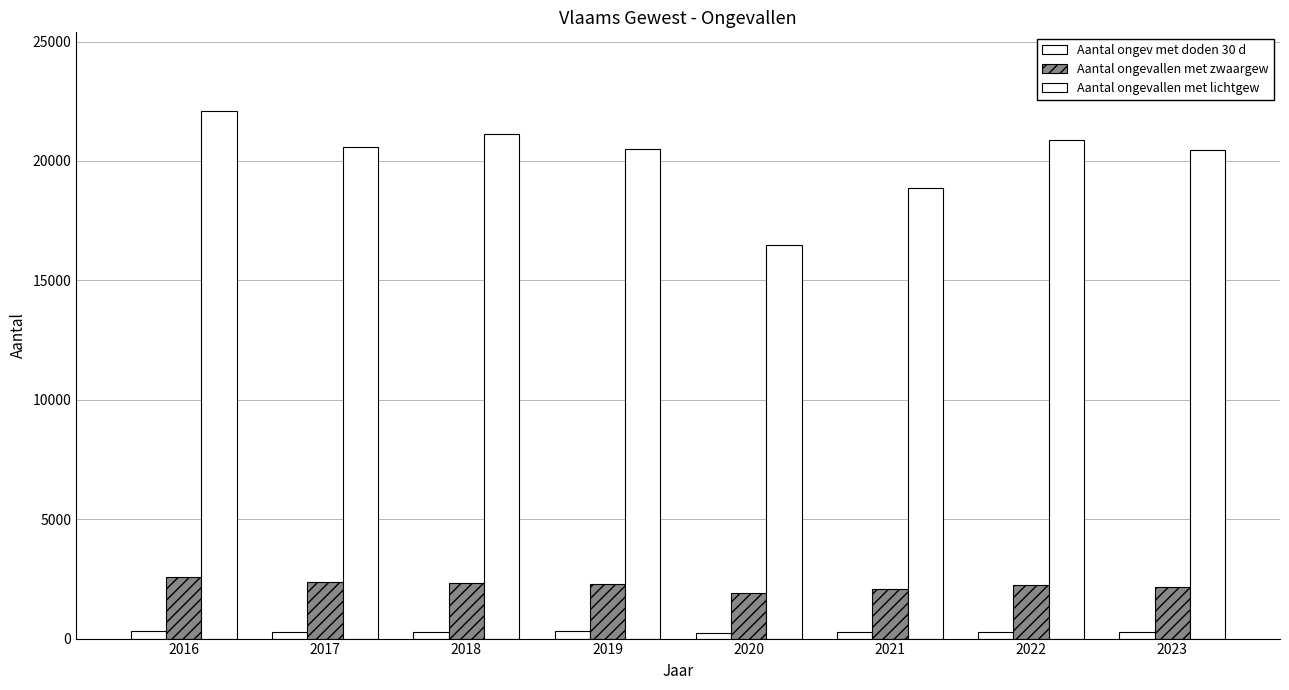

How many bars are there in total?

24